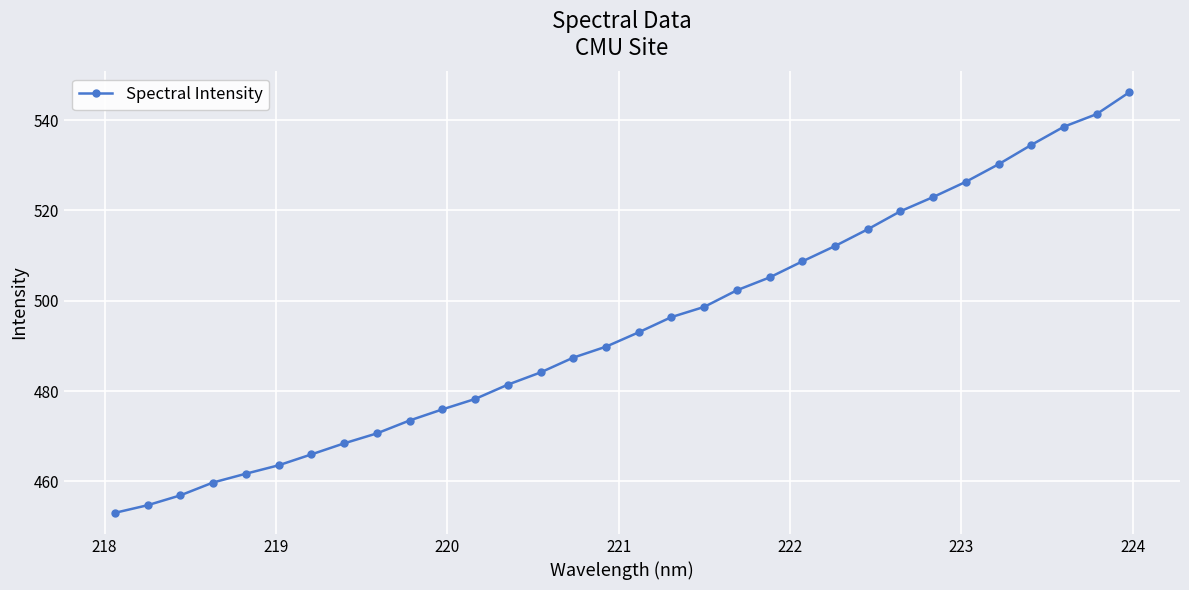

What is the value of the 16th point from the left?

489.8